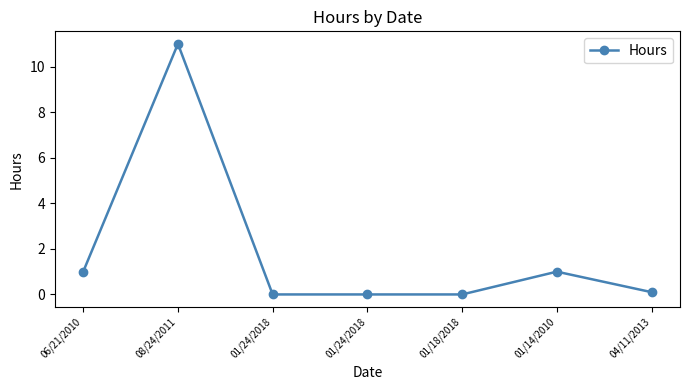

Reading right to left, what are all the values shown in this chart?

0.1	1.0	0.0	0.0	0.0	11.0	1.0